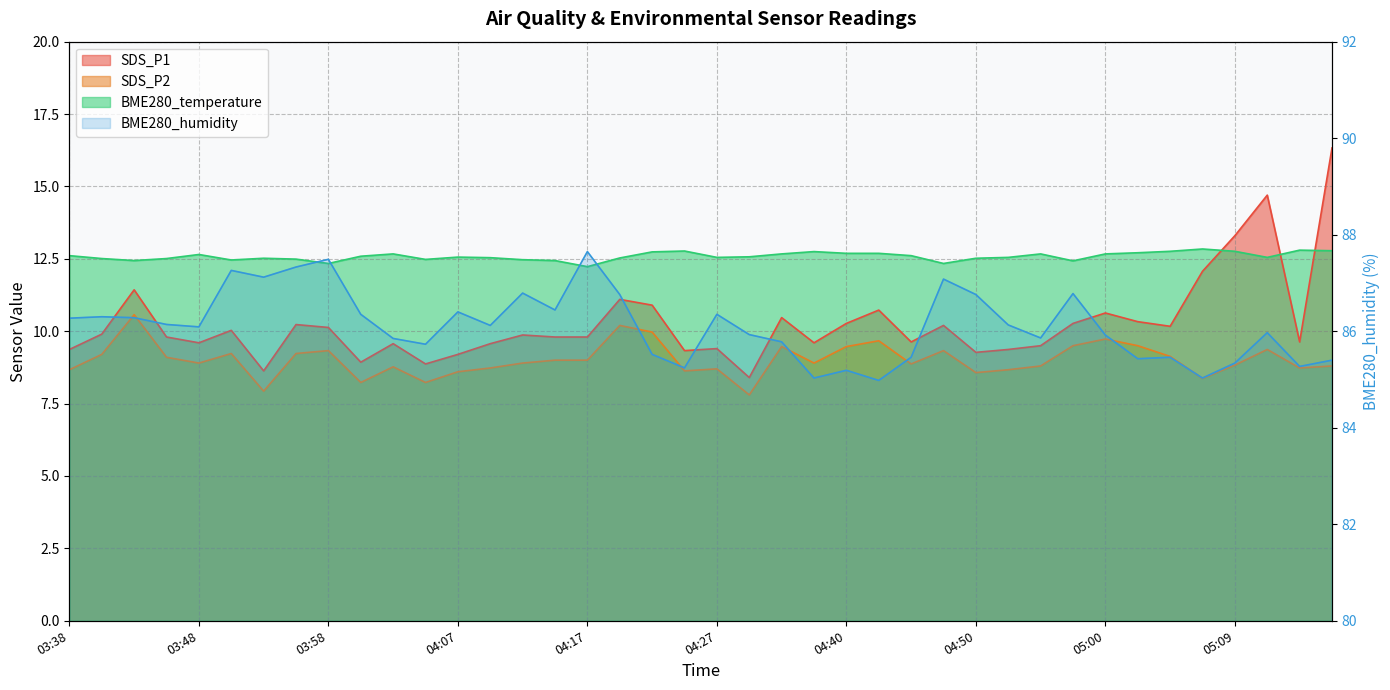

Where is the data nearest to the value 86?

37